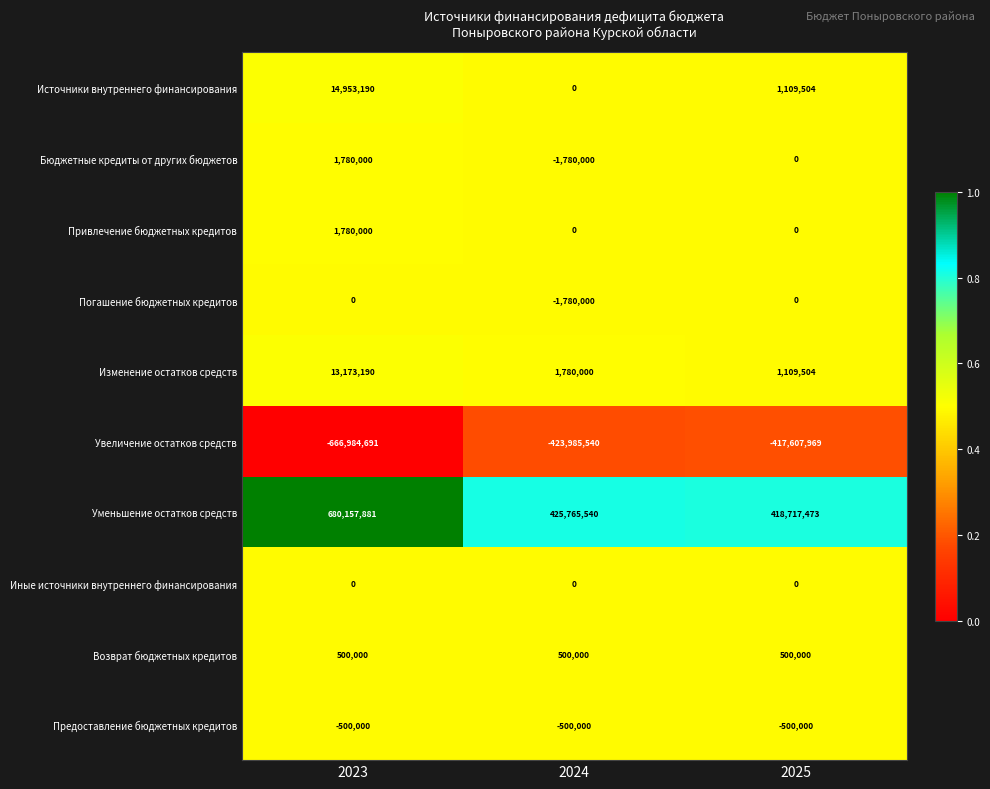

Between 2023 and 2025, which series saw the biggest shift?

Уменьшение остатков средств